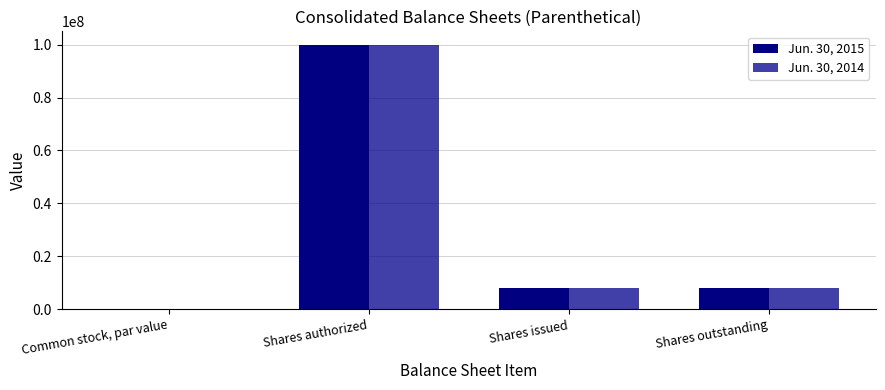

Are the bars grouped side by side (vs. stacked)?

Yes